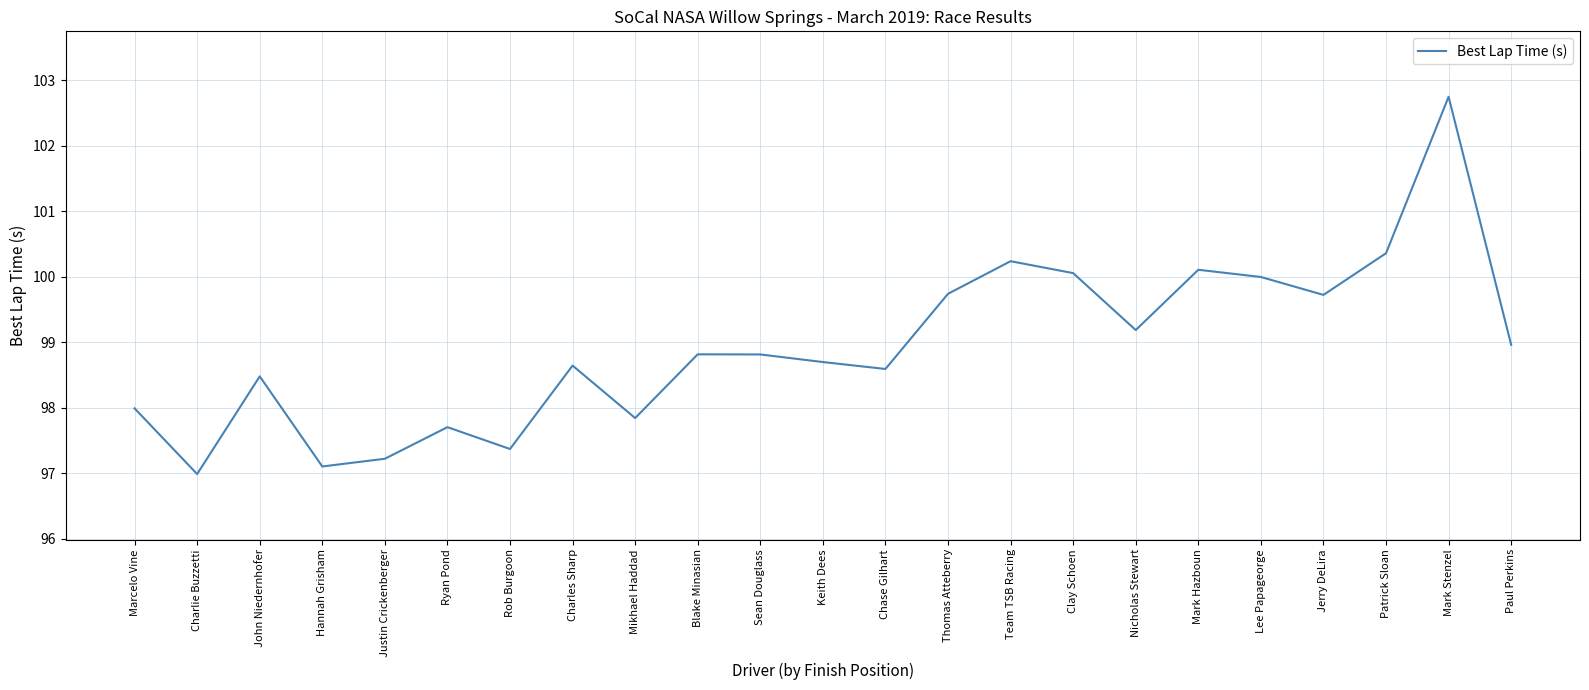

At which category does the chart reach its peak across all series?

Mark Stenzel